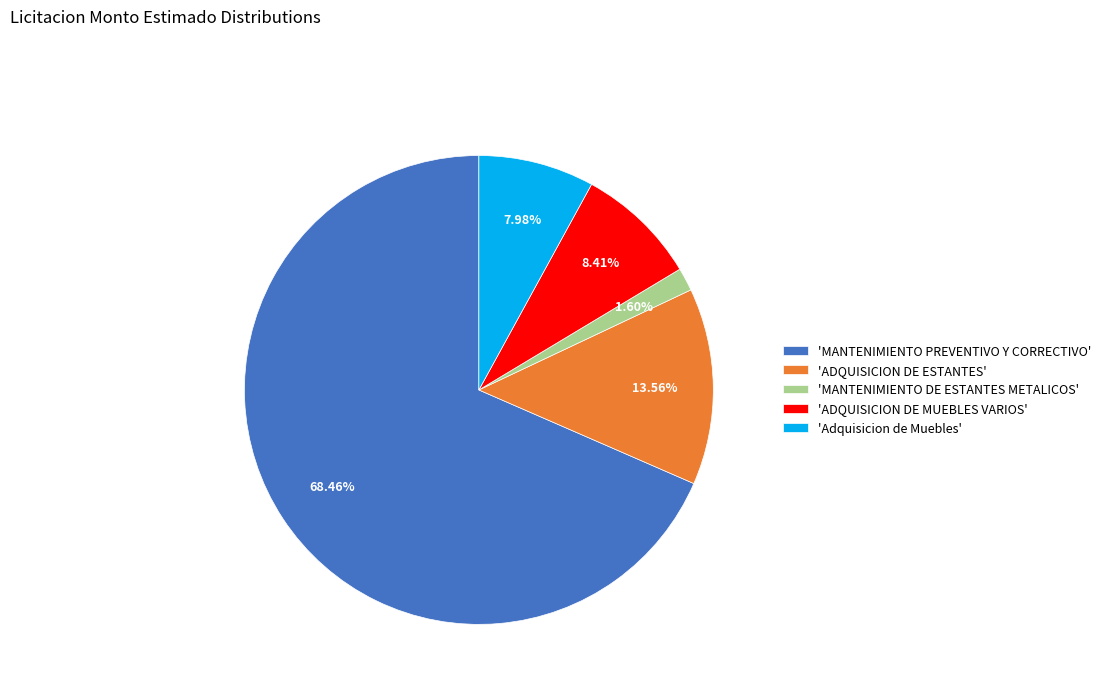

How many slices are in this pie chart?

5